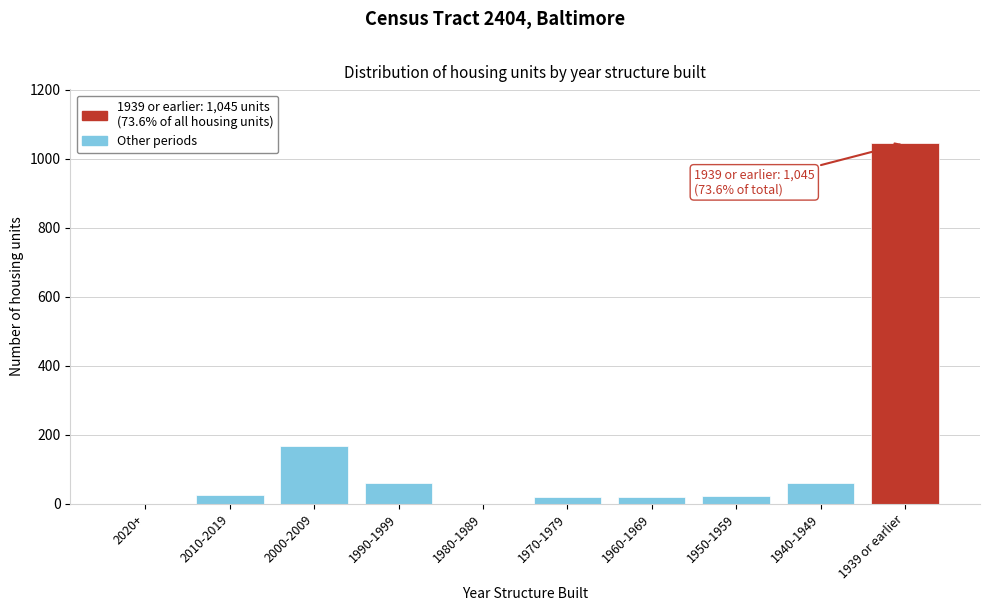

At which category does the chart reach its peak across all series?

1939 or earlier